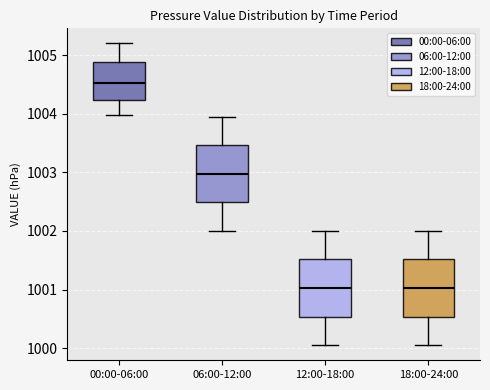

Reading left to right, read every box against the y-axis: the position of its median line, the range the box covers, and the ends of its whiskers. The values are not printed on the chart, so give them approximately, as read against the axis.

00:00-06:00: median 1004.5, box 1004.2 to 1004.9, whiskers 1004.0 to 1005.2
06:00-12:00: median 1003.0, box 1002.5 to 1003.5, whiskers 1002.0 to 1004.0
12:00-18:00: median 1001.0, box 1000.5 to 1001.5, whiskers 1000.1 to 1002.0
18:00-24:00: median 1001.0, box 1000.5 to 1001.5, whiskers 1000.1 to 1002.0